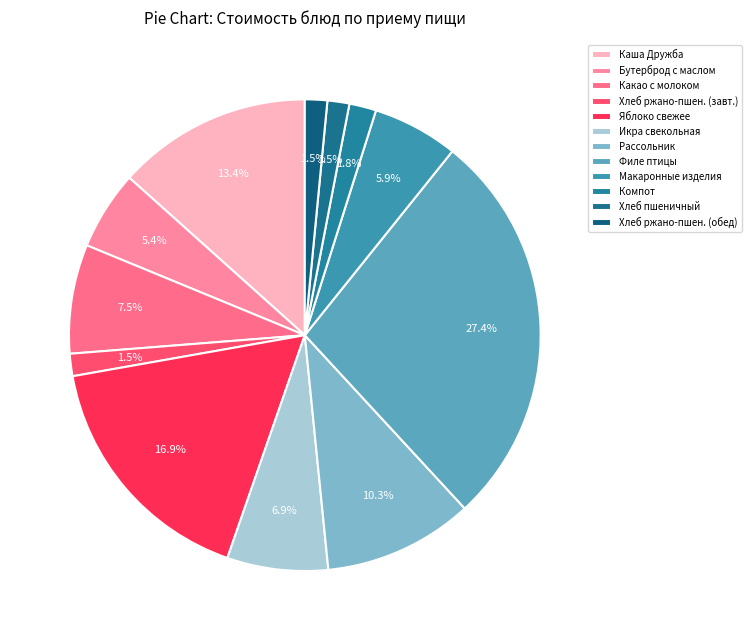

Which category has the smallest portion of the pie?

Хлеб пшеничный